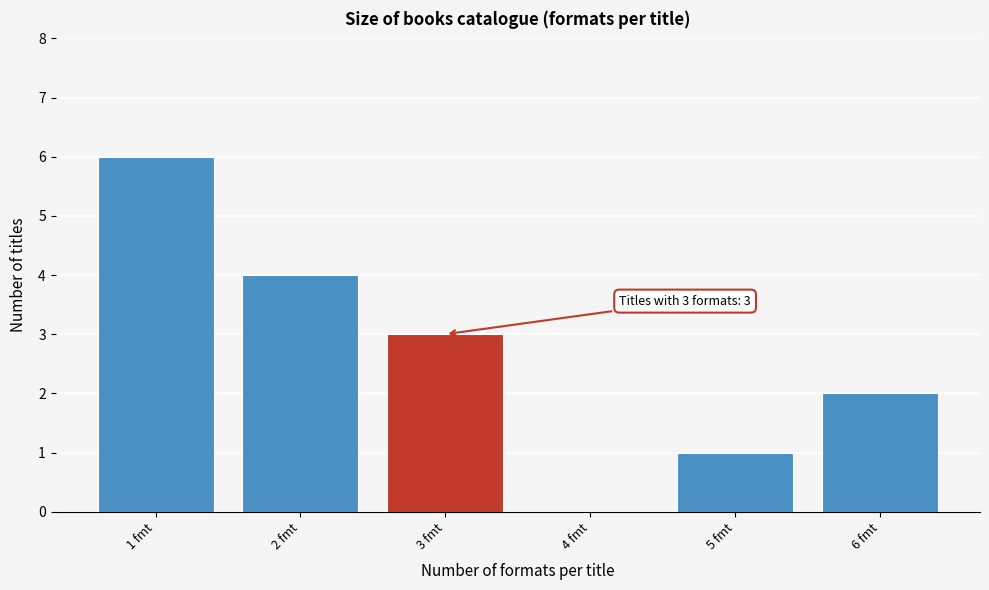

Reading left to right, list all the values displayed in this chart.

1 fmt=6	2 fmt=4	3 fmt=3	4 fmt=0	5 fmt=1	6 fmt=2